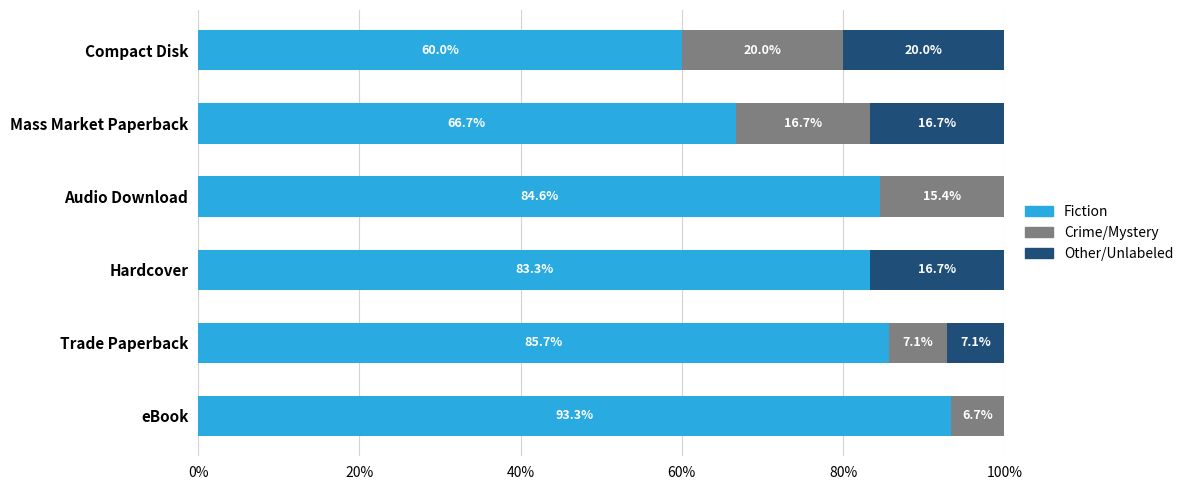

What are all the series names shown in the legend?

Fiction, Crime/Mystery, Other/Unlabeled